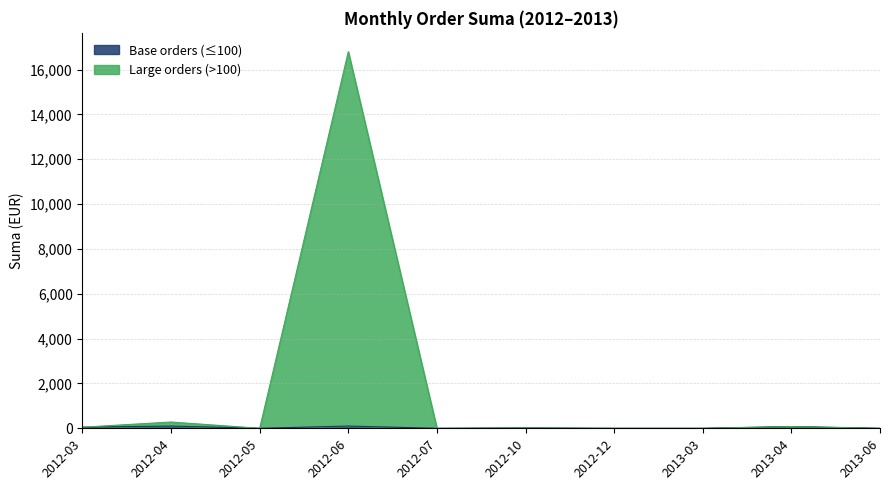

True or false: Large Suma has a value of 0.0 at 2012-07.

True